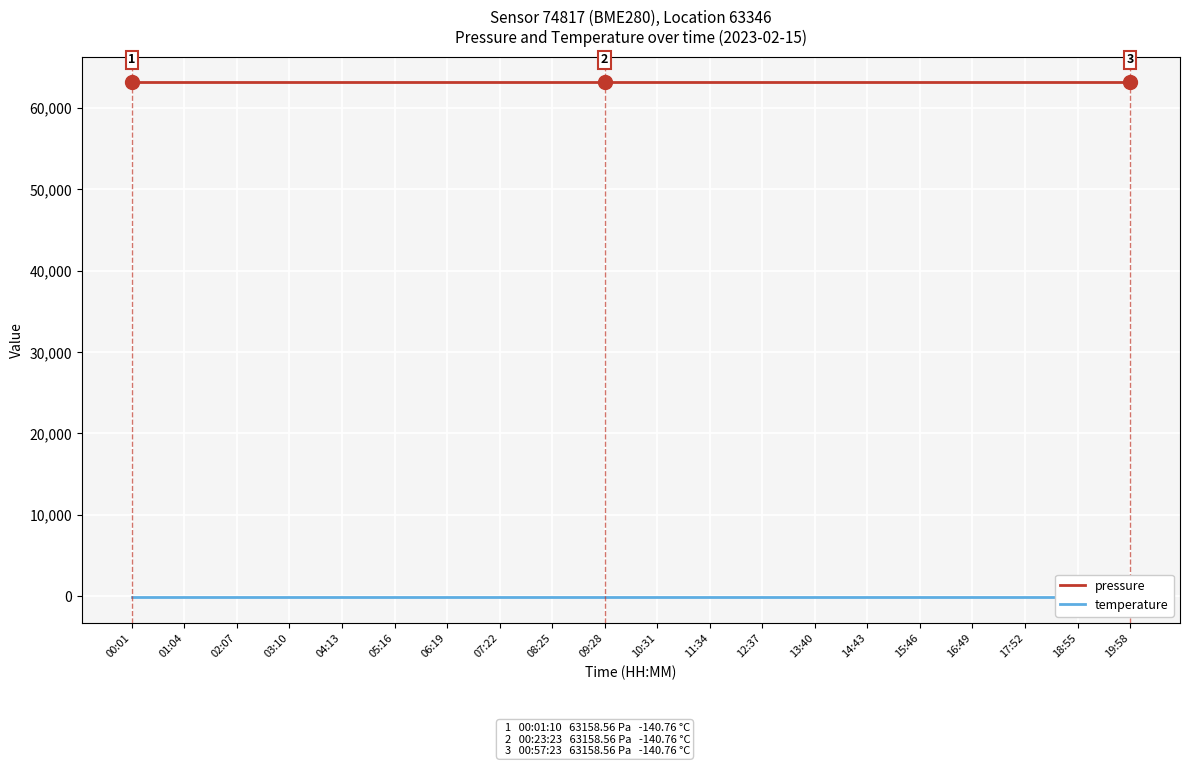

What is the sum of the pressure values at 02:07 and 01:04?

126317.1